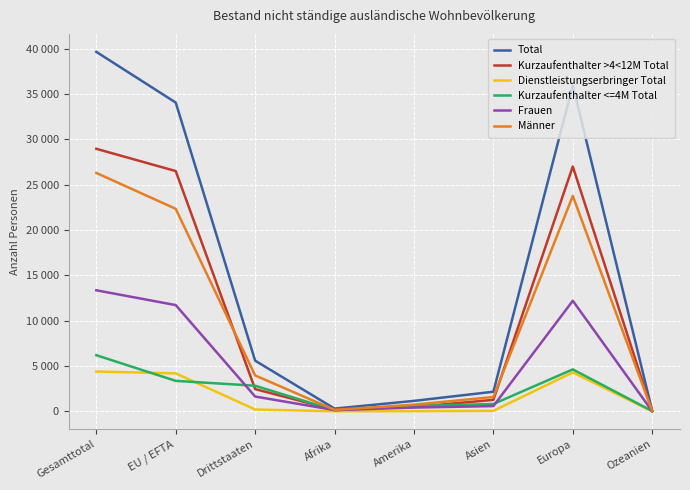

Which series has the widest spread of values?

Total